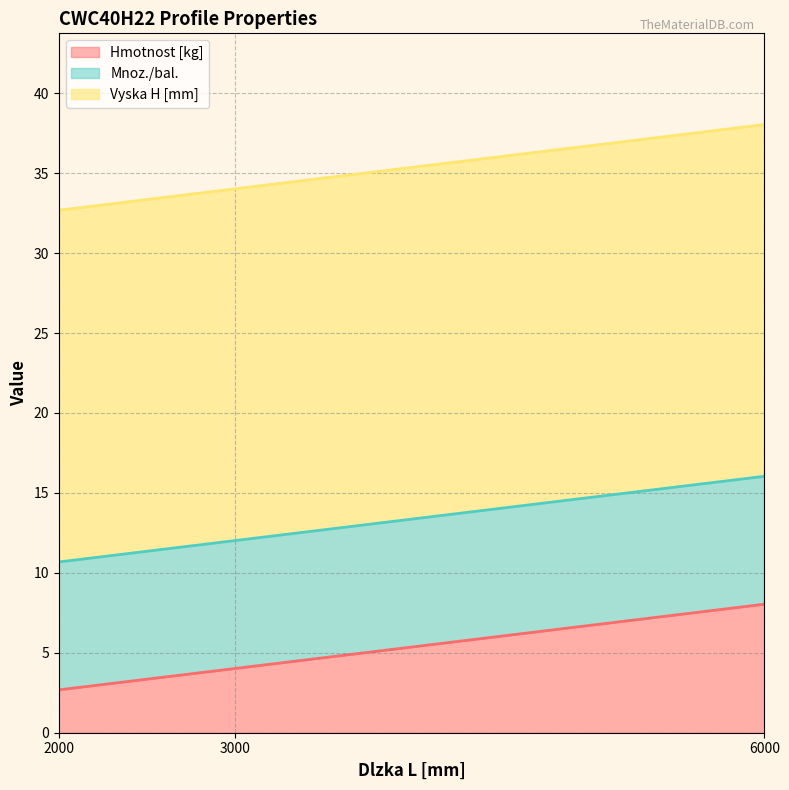

What are all the series names shown in the legend?

Hmotnost [kg], Mnoz./bal., Vyska H [mm]